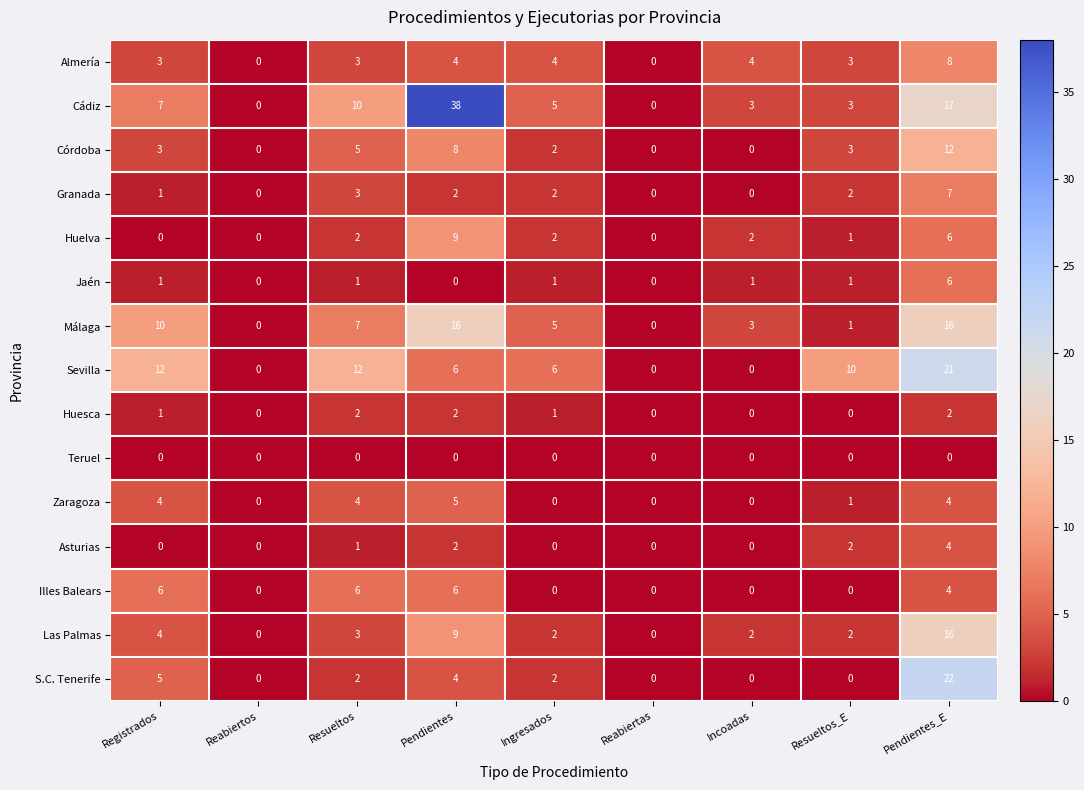

What is the approximate value of Huelva at Pendientes_E?

6